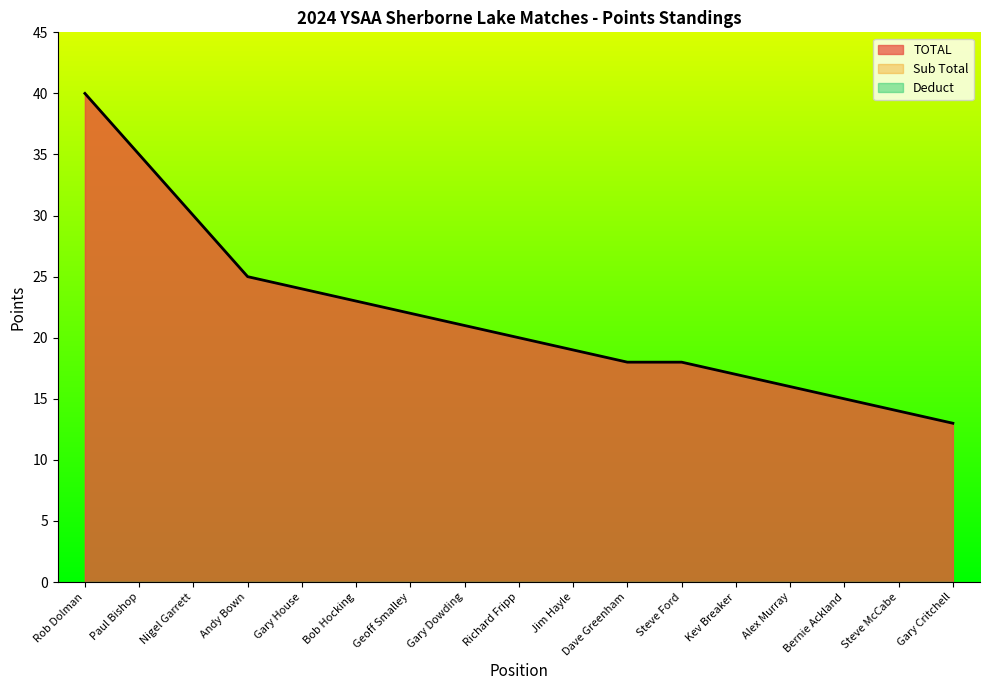

Reading left to right, transcribe all the data shown in this chart.

TOTAL: Rob Dolman=40	Paul Bishop=35	Nigel Garrett=30	Andy Bown=25	Gary House=24	Bob Hocking=23	Geoff Smalley=22	Gary Dowding=21	Richard Fripp=20	Jim Hayle=19	Dave Greenham=18	Steve Ford=18	Kev Breaker=17	Alex Murray=16	Bernie Ackland=15	Steve McCabe=14	Gary Critchell=13
Sub Total: Rob Dolman=40	Paul Bishop=35	Nigel Garrett=30	Andy Bown=25	Gary House=24	Bob Hocking=23	Geoff Smalley=22	Gary Dowding=21	Richard Fripp=20	Jim Hayle=19	Dave Greenham=18	Steve Ford=18	Kev Breaker=17	Alex Murray=16	Bernie Ackland=15	Steve McCabe=14	Gary Critchell=13
Deduct: Rob Dolman=0	Paul Bishop=0	Nigel Garrett=0	Andy Bown=0	Gary House=0	Bob Hocking=0	Geoff Smalley=0	Gary Dowding=0	Richard Fripp=0	Jim Hayle=0	Dave Greenham=0	Steve Ford=0	Kev Breaker=0	Alex Murray=0	Bernie Ackland=0	Steve McCabe=0	Gary Critchell=0